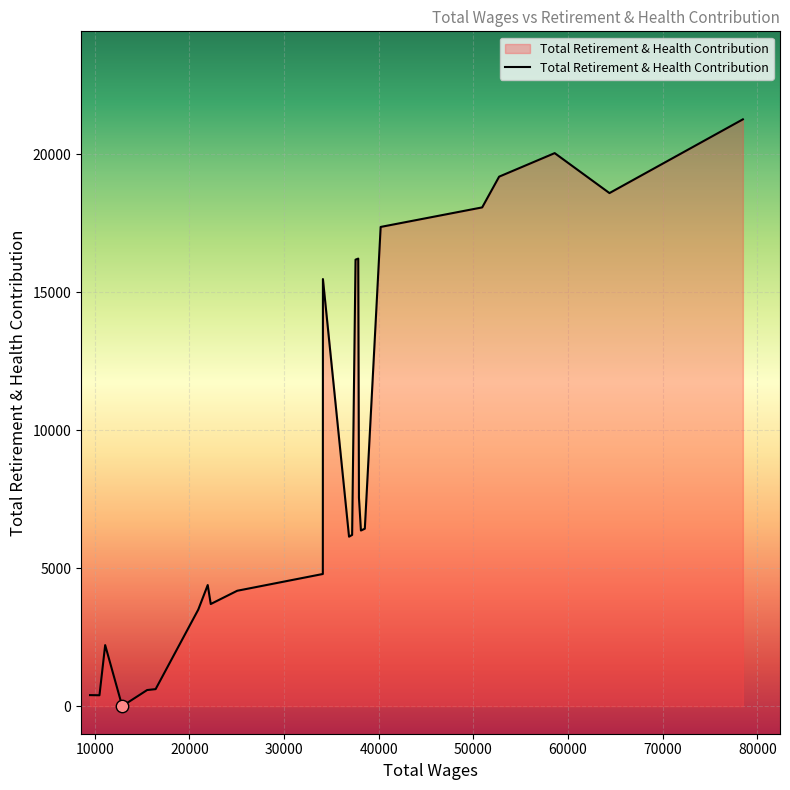

What is the greatest value displayed?

21266